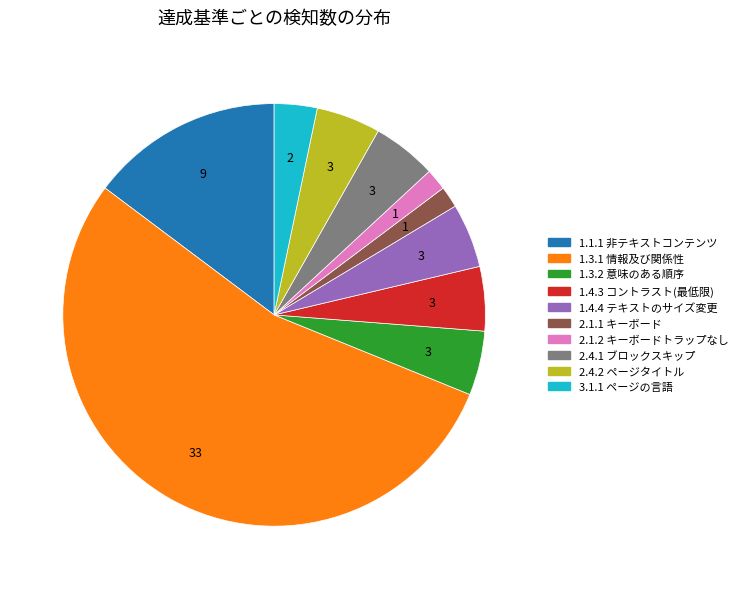

Which category accounts for the majority?

1.3.1 情報及び関係性